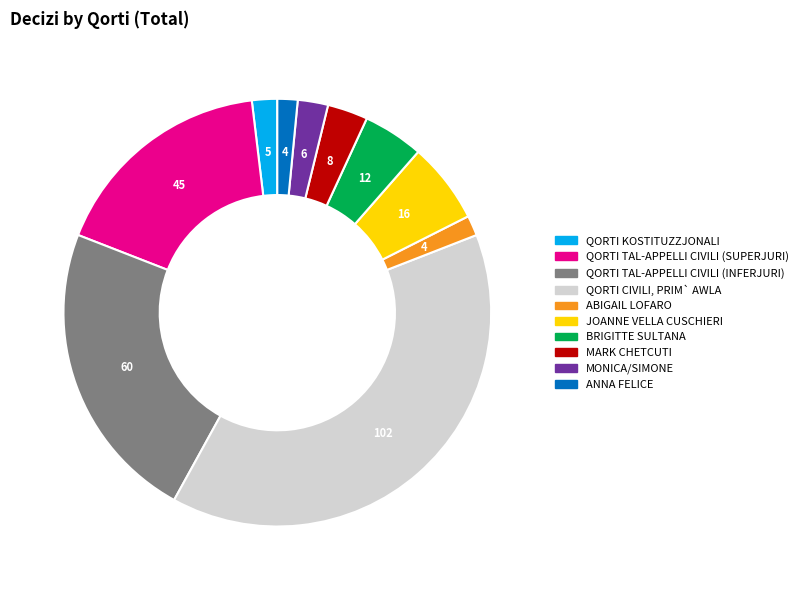

Do MARK CHETCUTI and QORTI TAL-APPELLI CIVILI (SUPERJURI) together represent more than half of the pie?

No